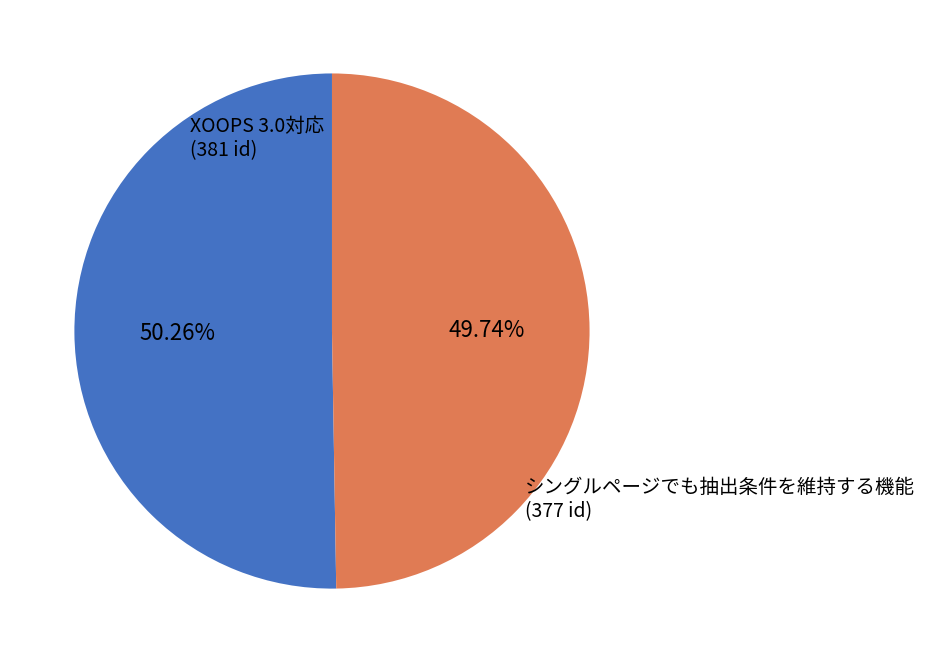

Is it true that XOOPS 3.0対応 is 41% of the pie?

False